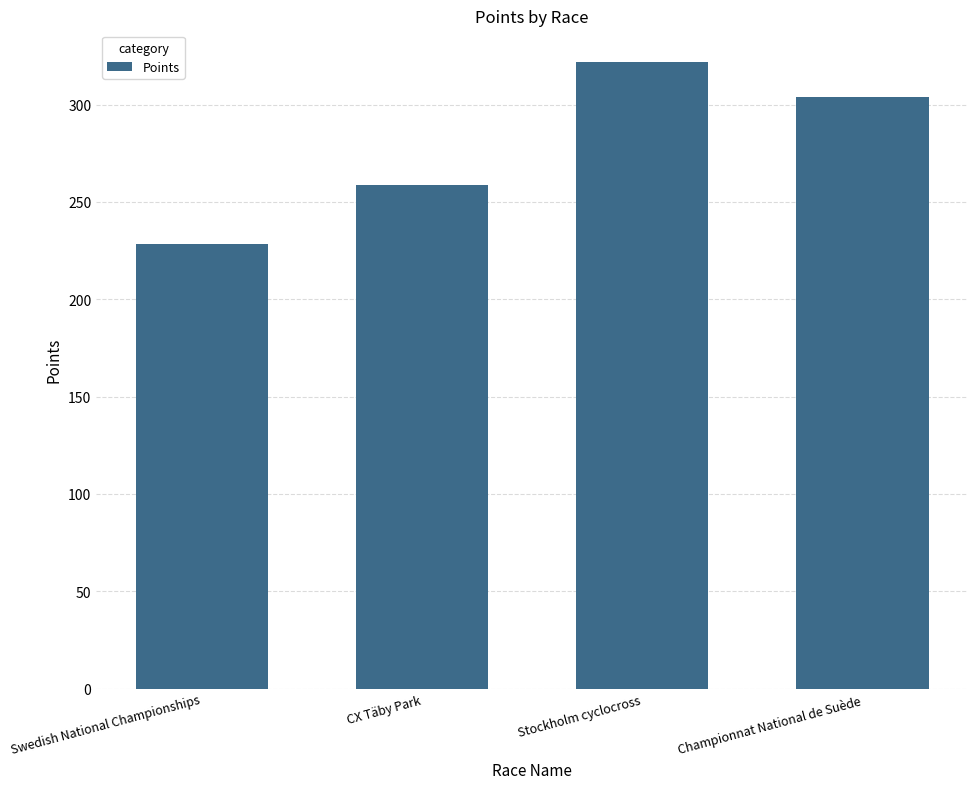

Reading right to left, list all the values displayed in this chart.

Championnat National de Suède=303.7	Stockholm cyclocross=322.1	CX Täby Park=258.7	Swedish National Championships=228.2